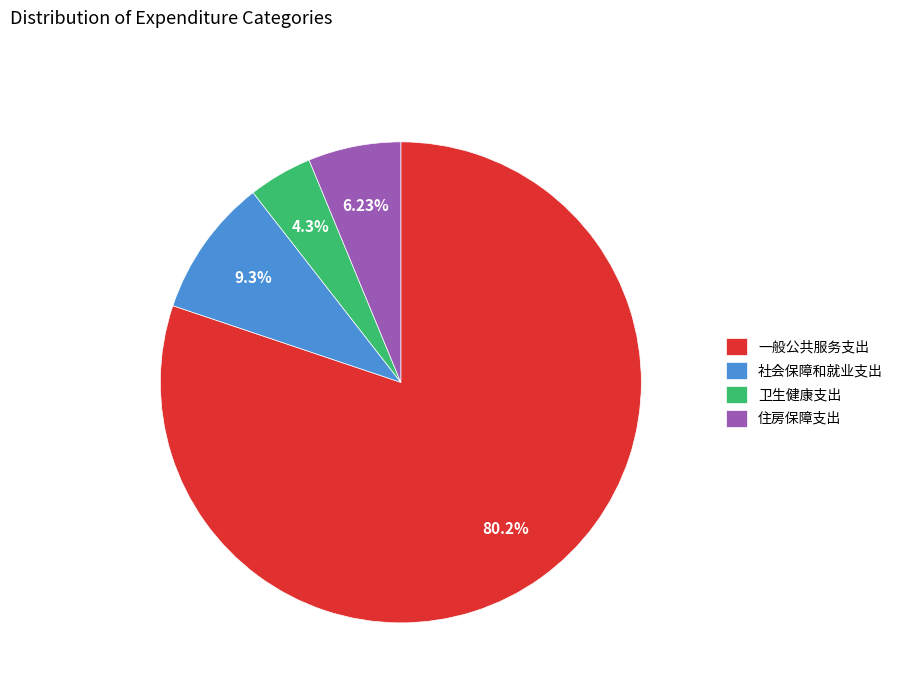

The 一般公共服务支出 slice represents 69% of the pie. True or false?

False